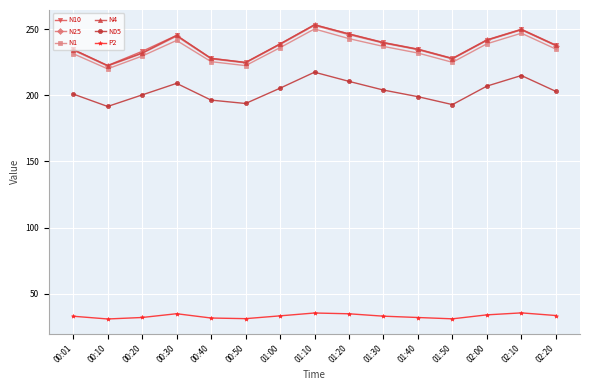

Which series has the widest spread of values?

N10